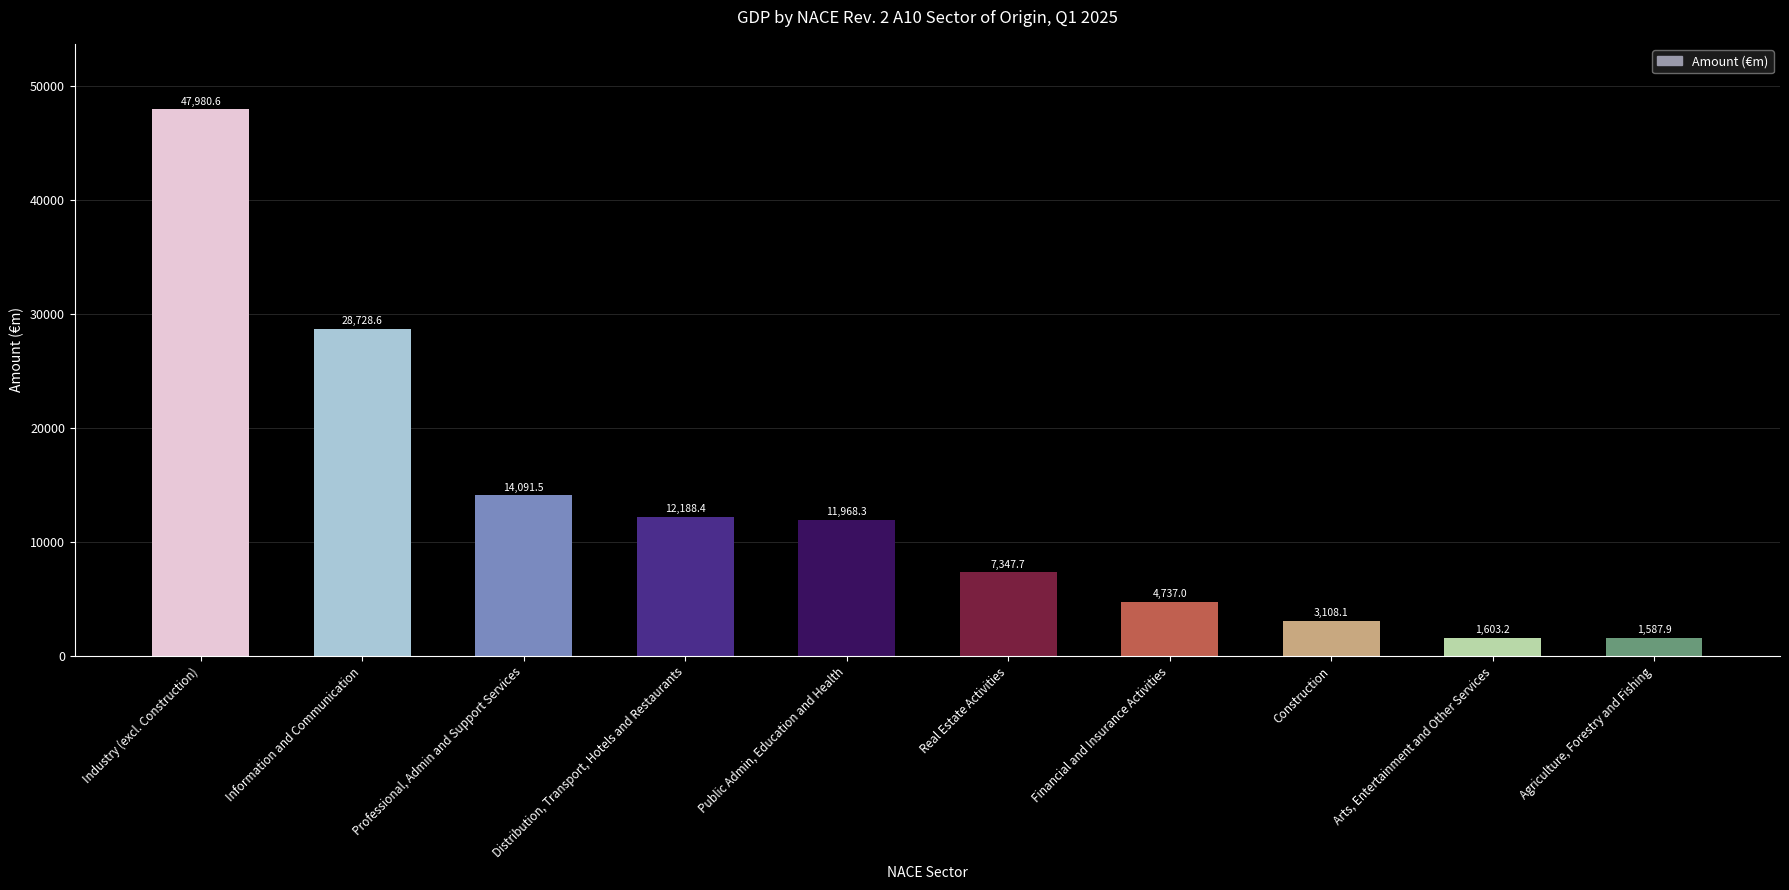

How many data points are less than 11968?

5